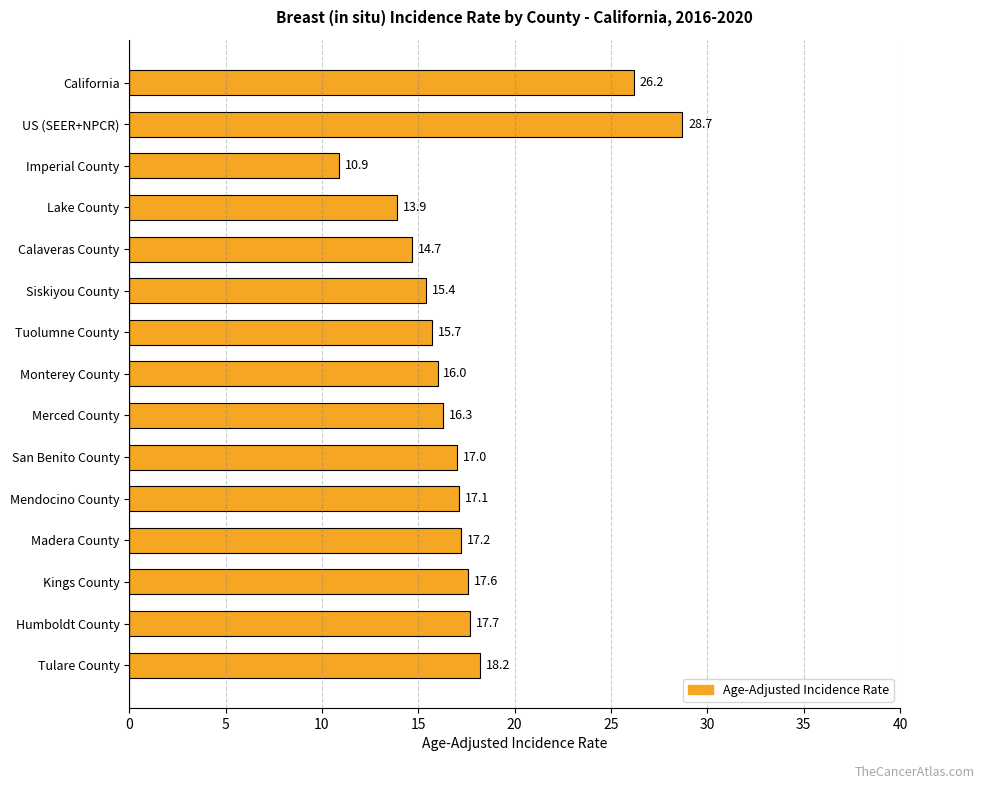

Approximately how many times larger is the value at Monterey County compared to Humboldt County?

0.9